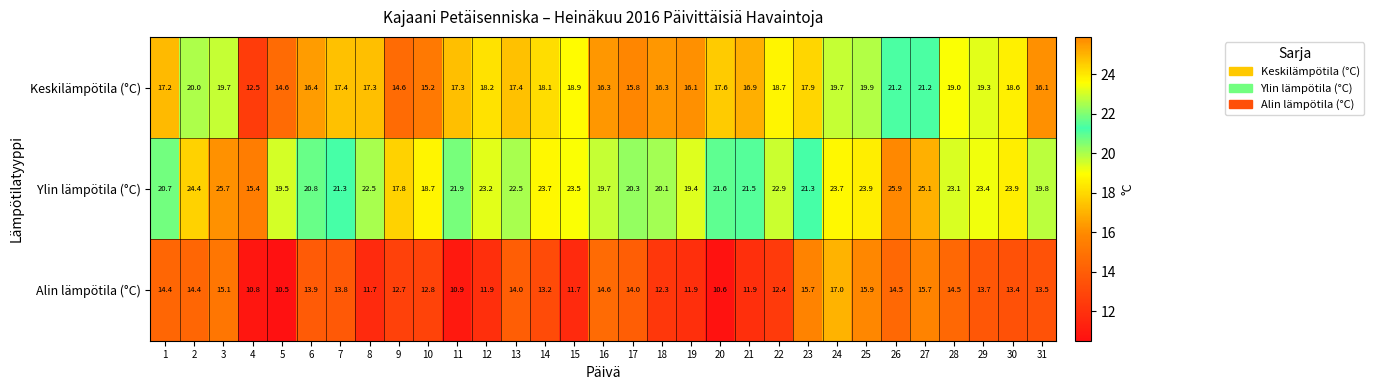

What is the maximum value shown in the chart?

25.9